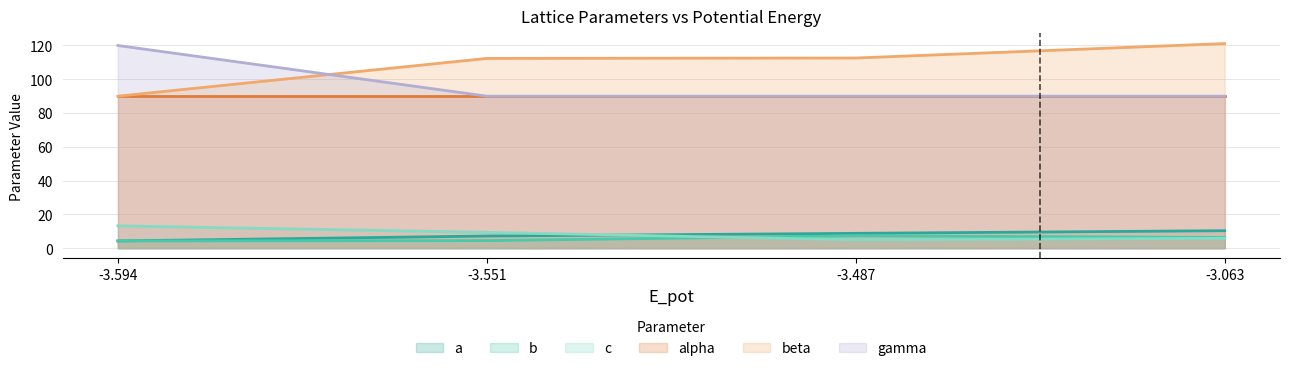

What is the difference between the beta values at 1 and 2?

0.2